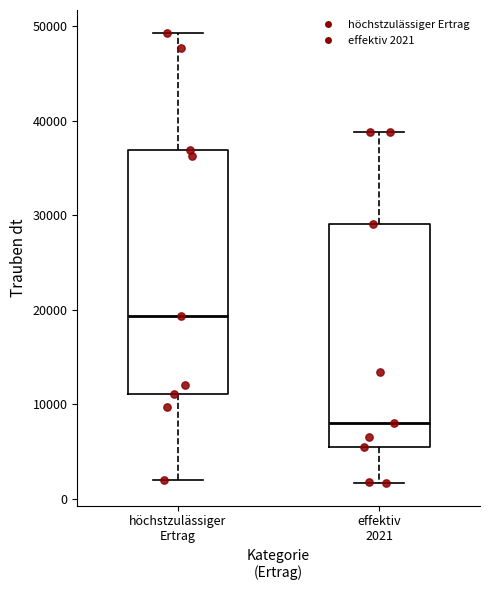

Reading left to right, transcribe this box plot: for each box, give where its median line is, the range the box spans, and where its two whiskers end, as read against the y-axis. The values are not printed on the chart, so give them approximately, as read against the axis.

höchstzulässiger Ertrag: median 19000, box 11000 to 37000, whiskers 2000 to 49000
effektiv 2021: median 8000, box 5000 to 29000, whiskers 2000 to 39000